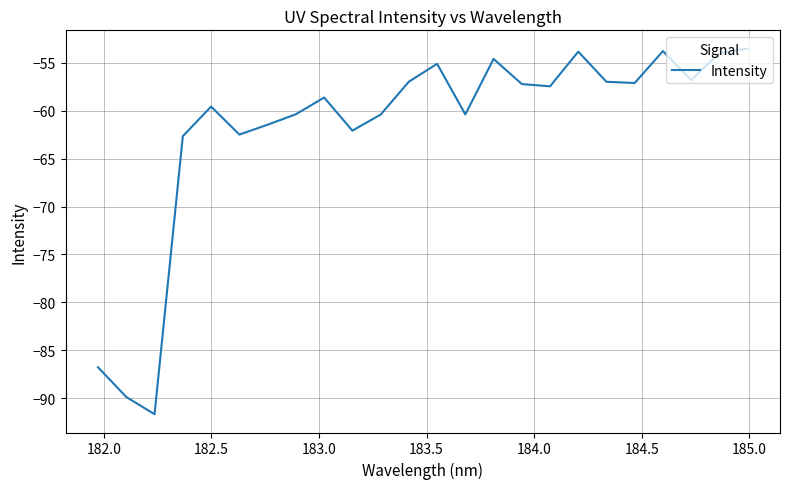

What is the minimum value shown in the chart?

-91.7